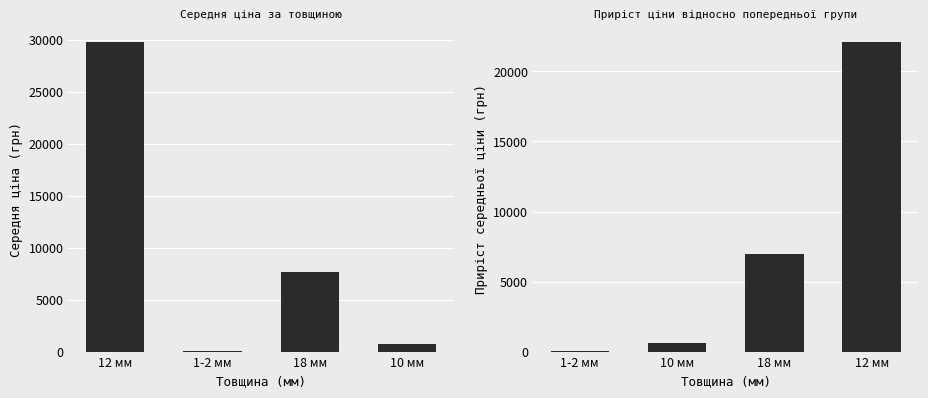

Reading right to left, list all the values displayed in this chart.

Середня ціна: 701.4	7680.9	75.6	29819.2
Приріст ціни: 22138.2	6979.5	625.8	75.6